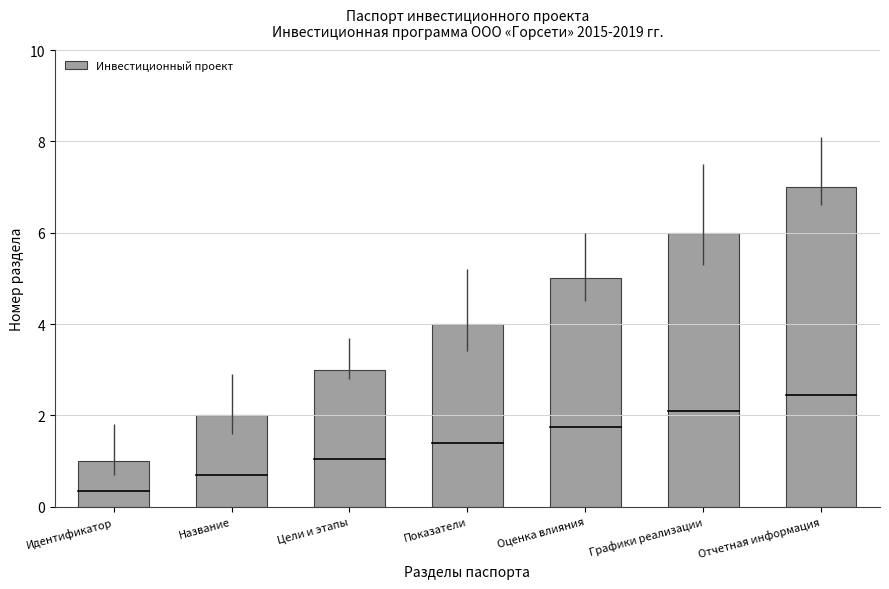

What position from the right is Показатели?

4